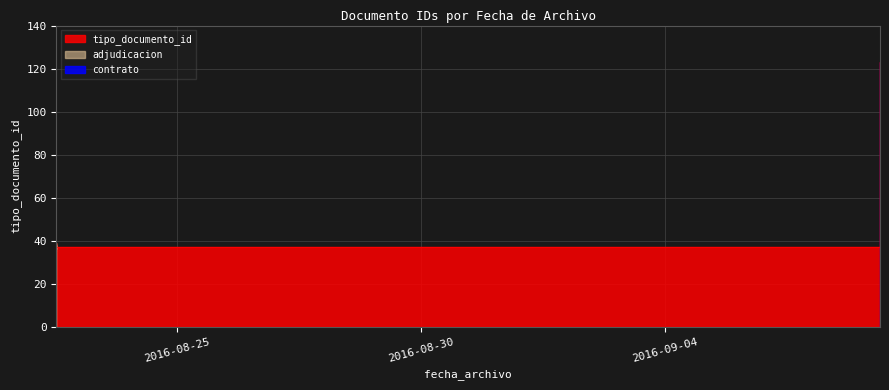

What is the difference between the second highest and minimum values?

4